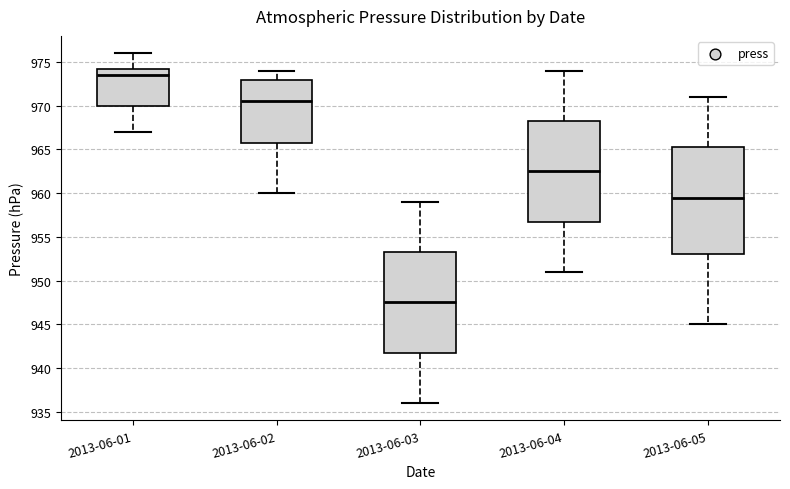

Reading left to right, read every box against the y-axis: the position of its median line, the range the box covers, and the ends of its whiskers. The values are not printed on the chart, so give them approximately, as read against the axis.

2013-06-01: median 973.5, box 970.0 to 974.5, whiskers 967.0 to 976.0
2013-06-02: median 970.5, box 966.0 to 973.0, whiskers 960.0 to 974.0
2013-06-03: median 947.5, box 942.0 to 953.5, whiskers 936.0 to 959.0
2013-06-04: median 962.5, box 957.0 to 968.5, whiskers 951.0 to 974.0
2013-06-05: median 959.5, box 953.0 to 965.5, whiskers 945.0 to 971.0